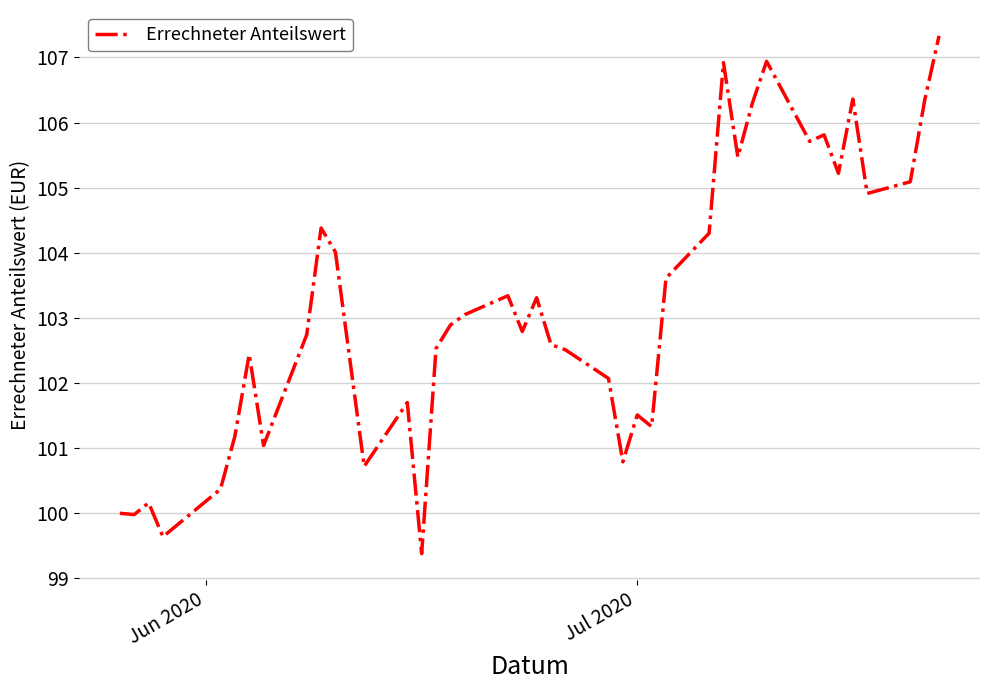

What is the maximum value shown in the chart?

107.3